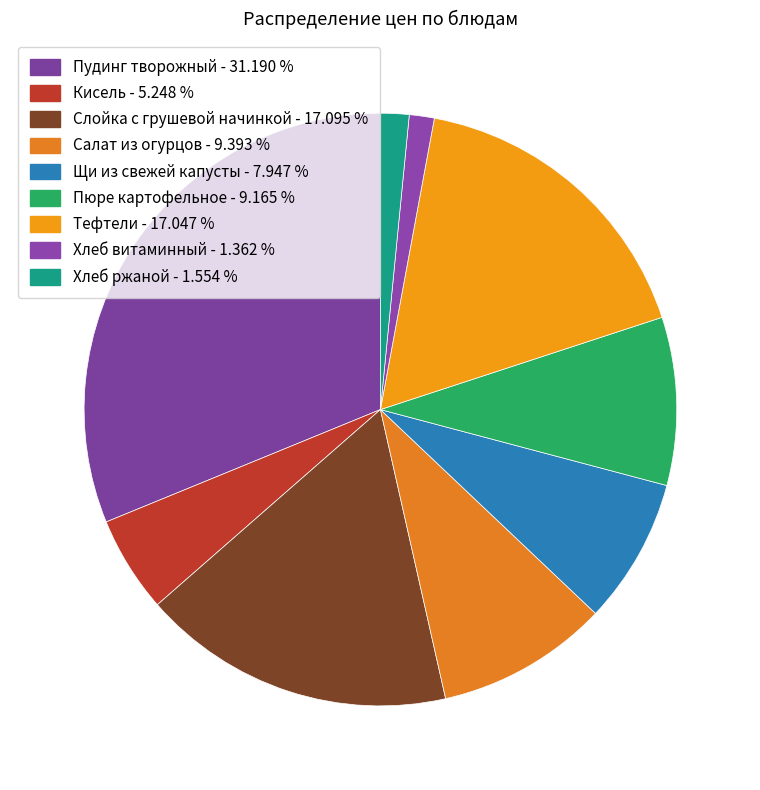

How many segments does this pie chart have?

9